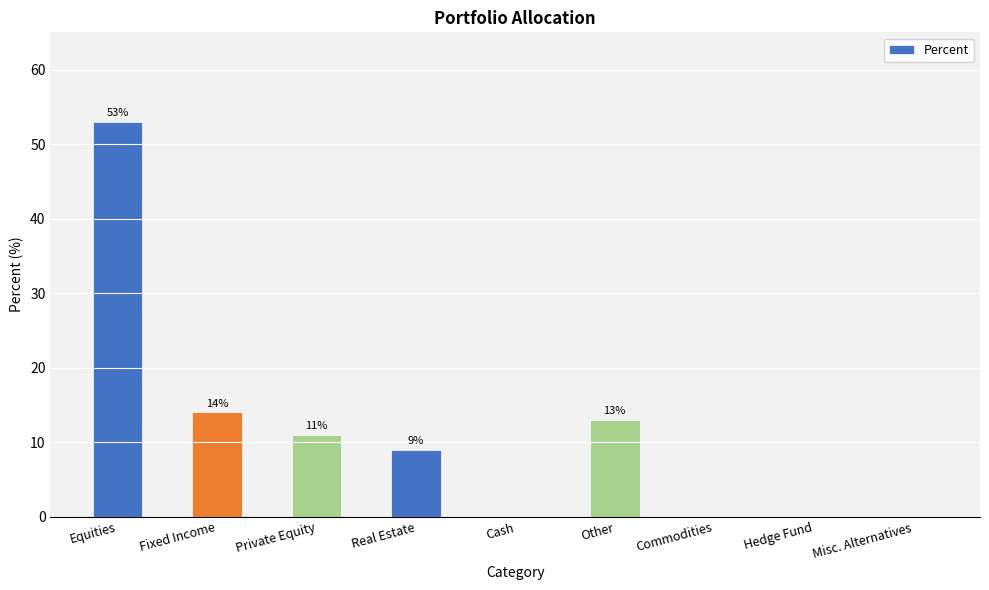

Reading left to right, extract all data points from this chart.

53	14	11	9	0	13	0	0	0